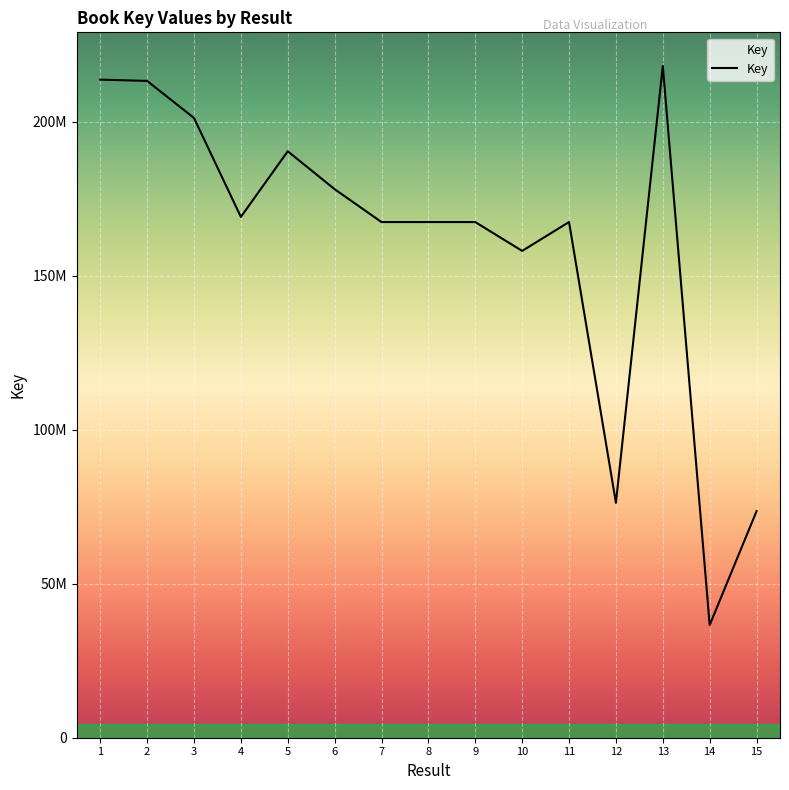

Does the chart have visible grid lines?

Yes